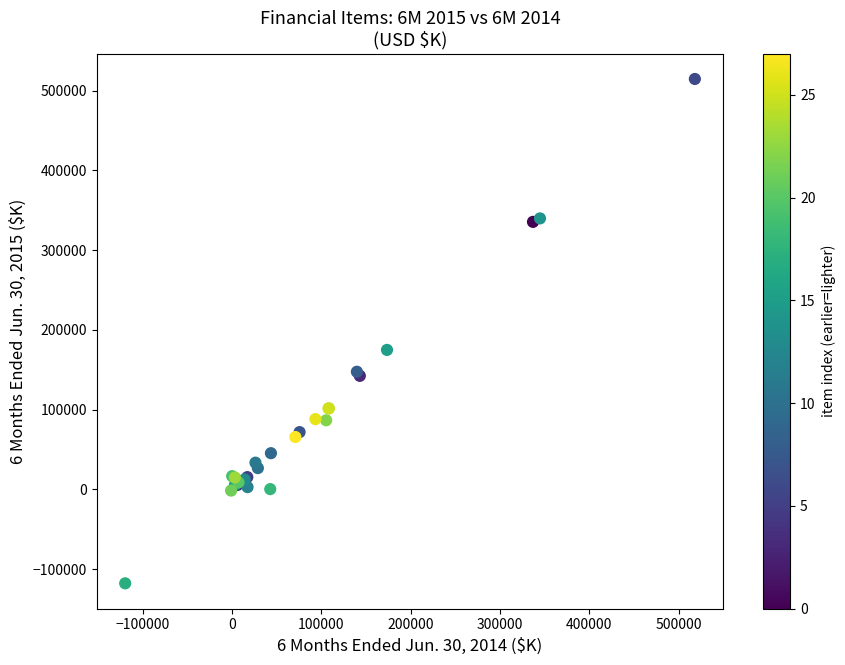

What Y value in the scatter plot is closest to 198420?

174890